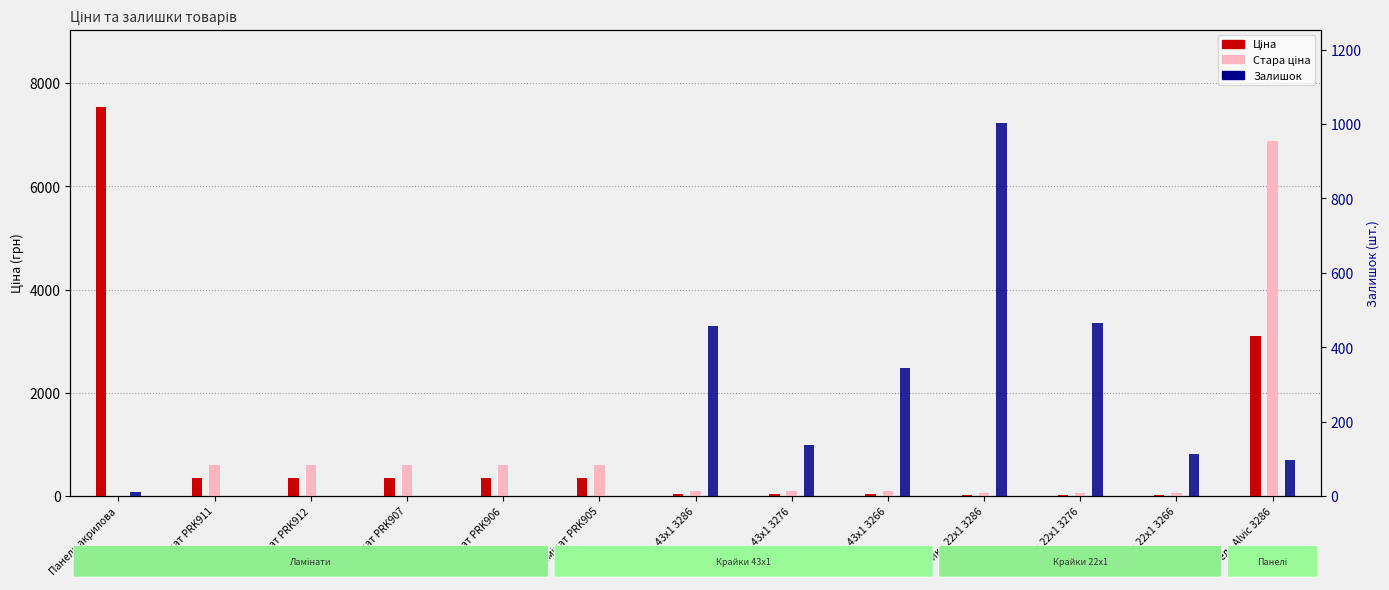

Which series has the widest spread of values?

Ціна